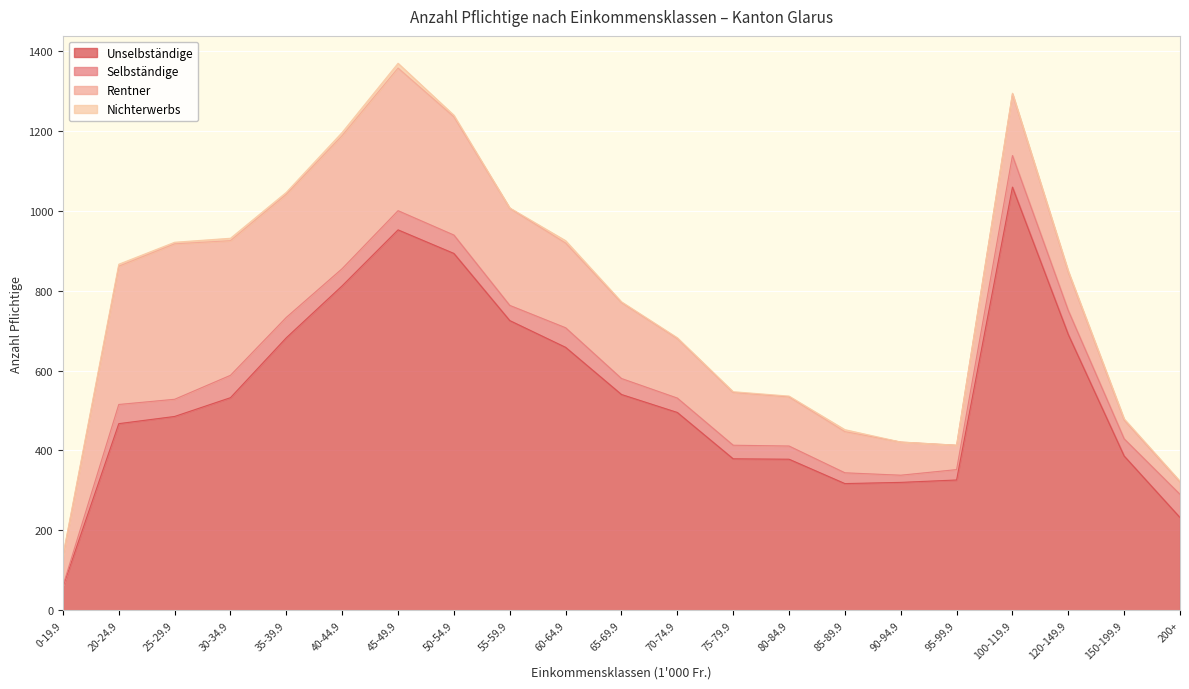

True or false: Unselbständige has more than 2 interior local peaks.

False